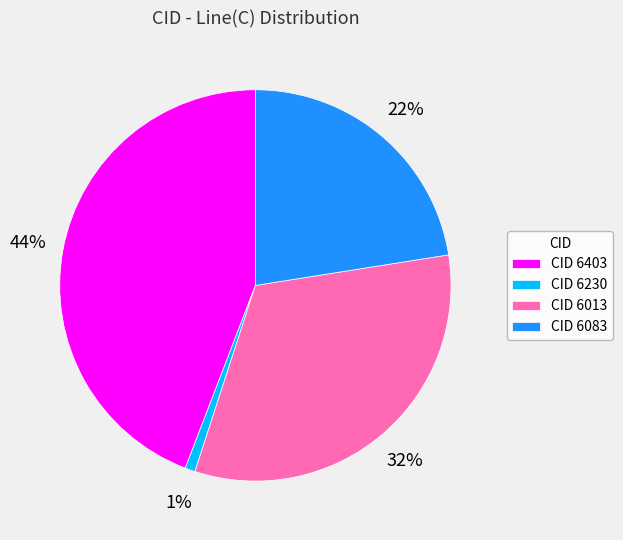

Rank the categories by value from lowest to highest.

CID 6230, CID 6083, CID 6013, CID 6403